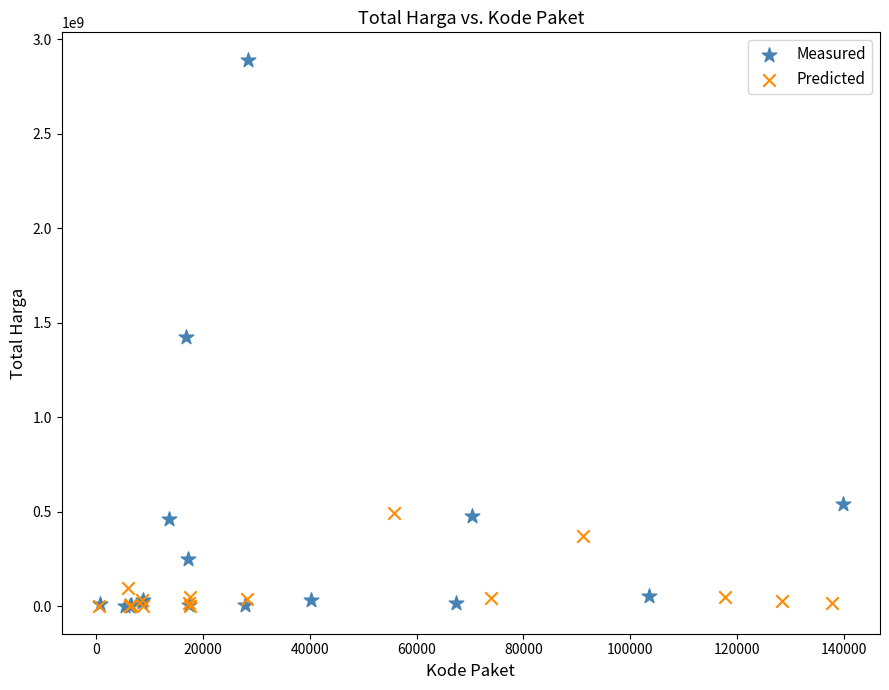

Which series has the largest Y range (max minus min)?

Measured